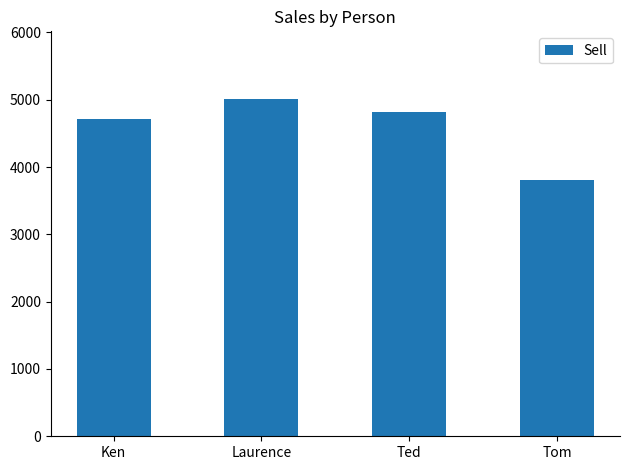

Reading right to left, transcribe all the data shown in this chart.

3801	4823	5014	4721